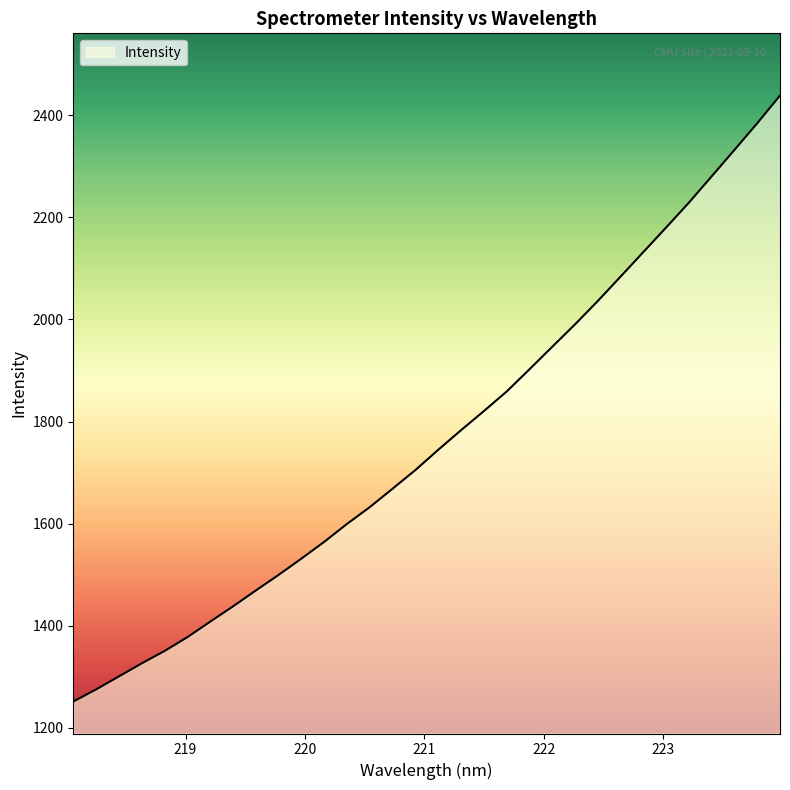

What is the smallest value displayed?

1251.5